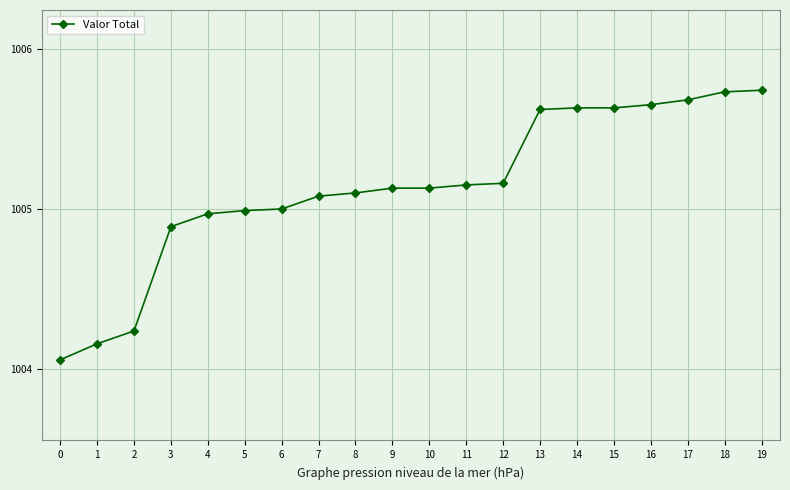

What is the difference between the second highest and second lowest values?

1.6